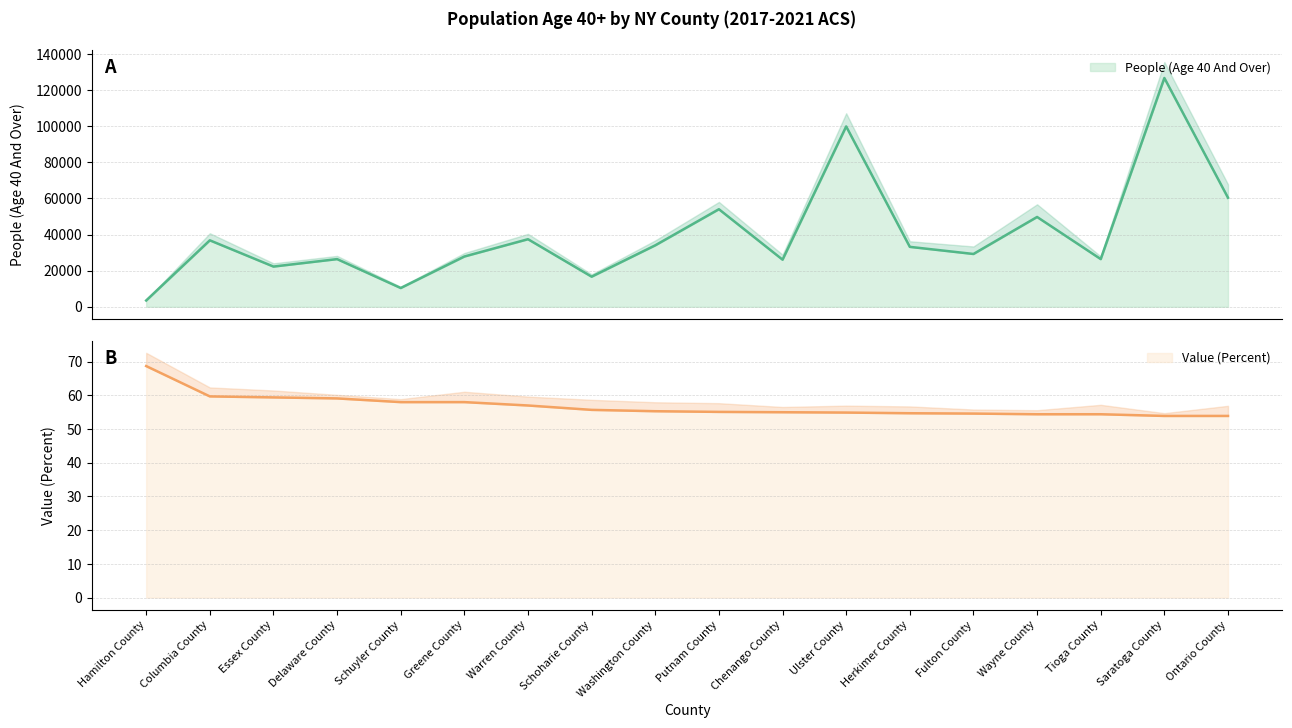

How many data points in Value (Percent) are above 55?

10